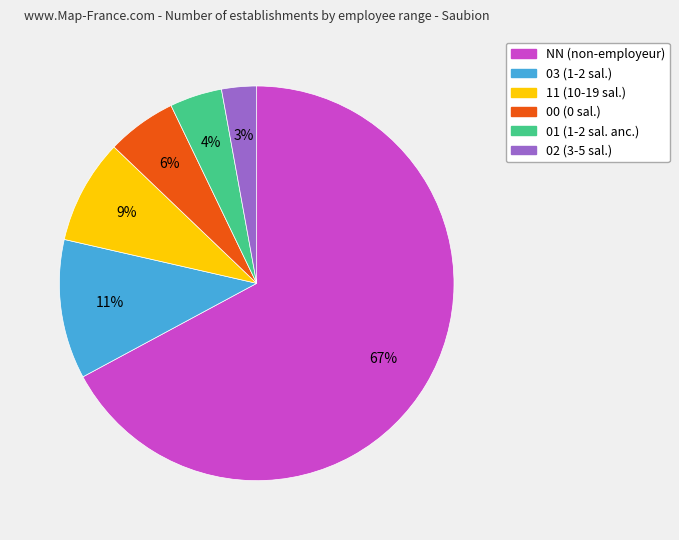

To the nearest percent, what portion does 00 represent?

6%